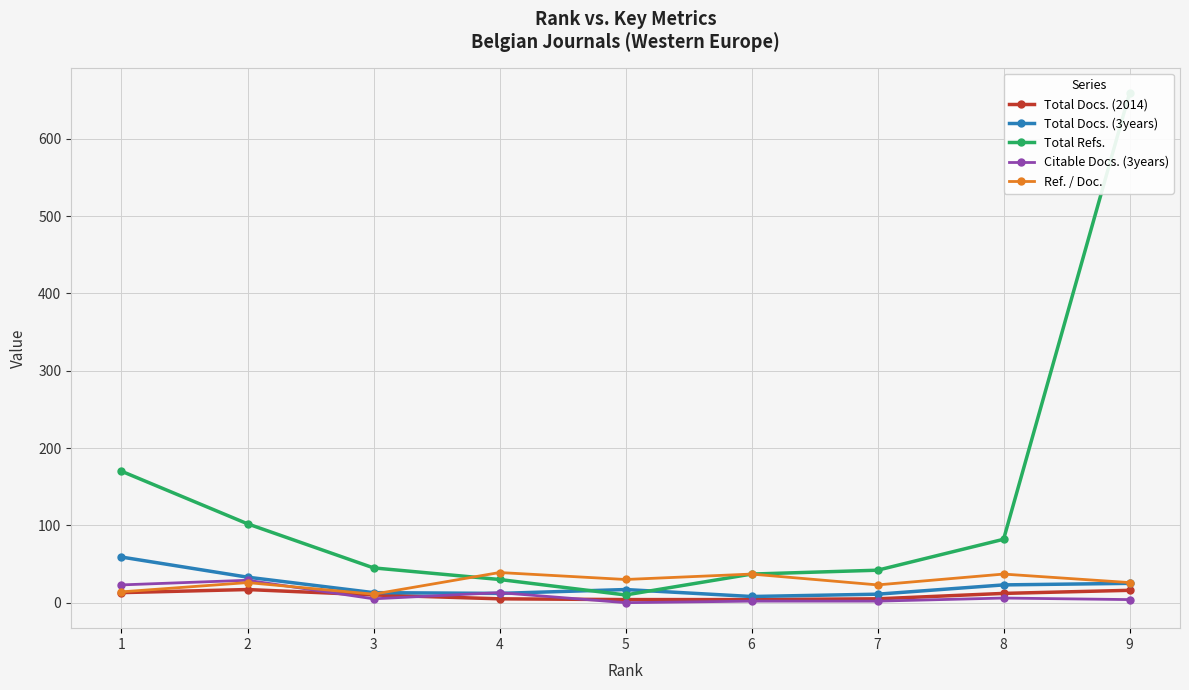

True or false: Total Docs. (2014) and Ref. / Doc. cross at least once.

False